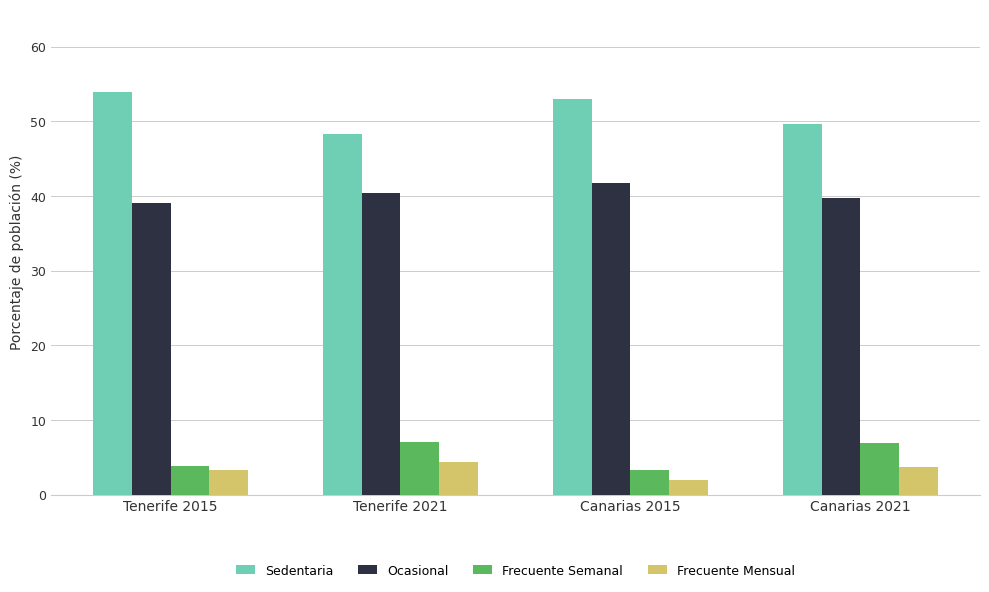

What is the difference between the maximum and minimum values in the Ocasional series?

2.7